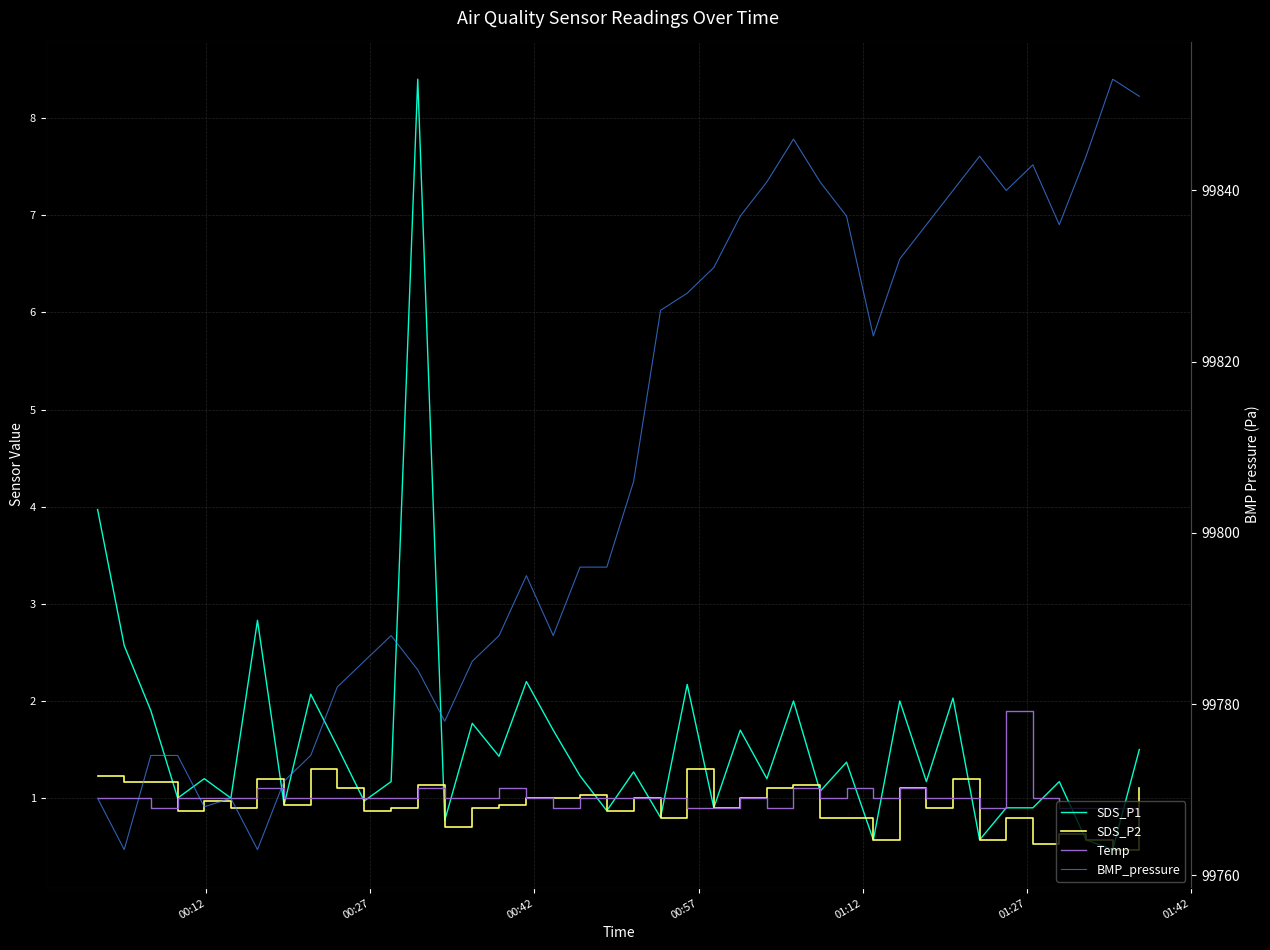

What are all the series names shown in the legend?

SDS_P1, SDS_P2, Temp, BMP_pressure